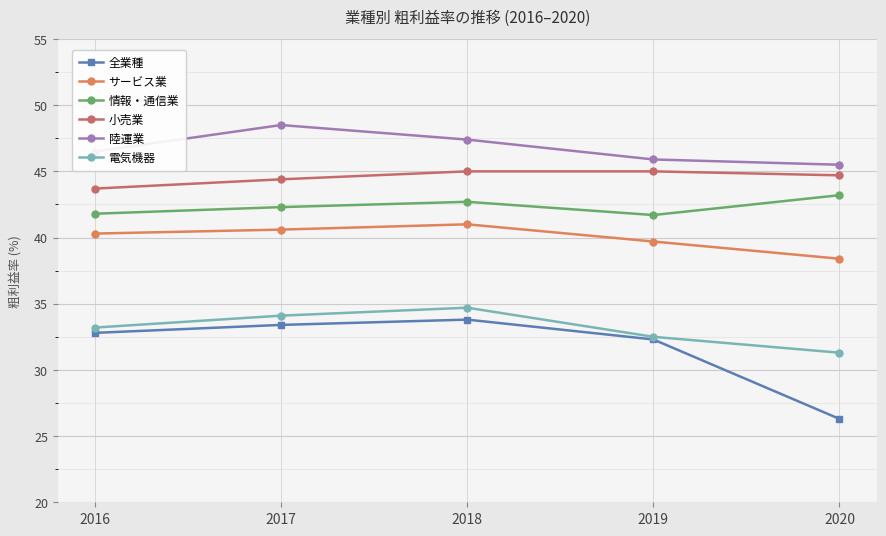

True or false: 陸運業 has a value of 18.8 at 2020.

False